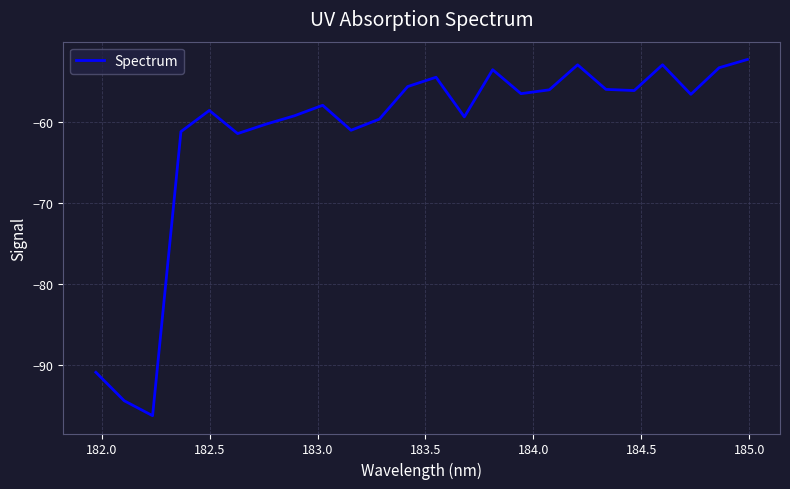

What is the maximum value shown in the chart?

-52.3